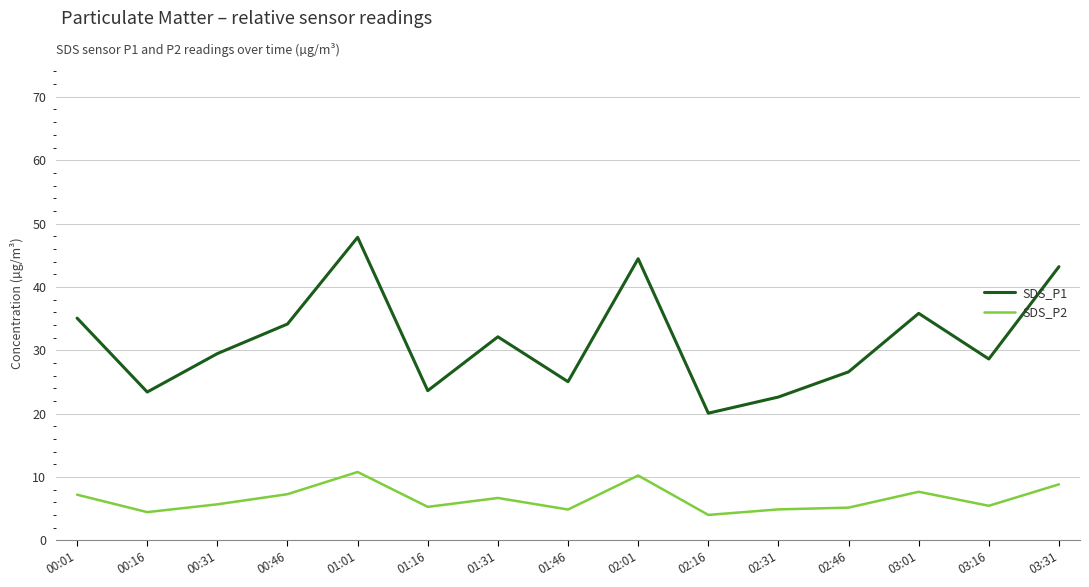

Which label corresponds to the largest value in the chart?

01:01